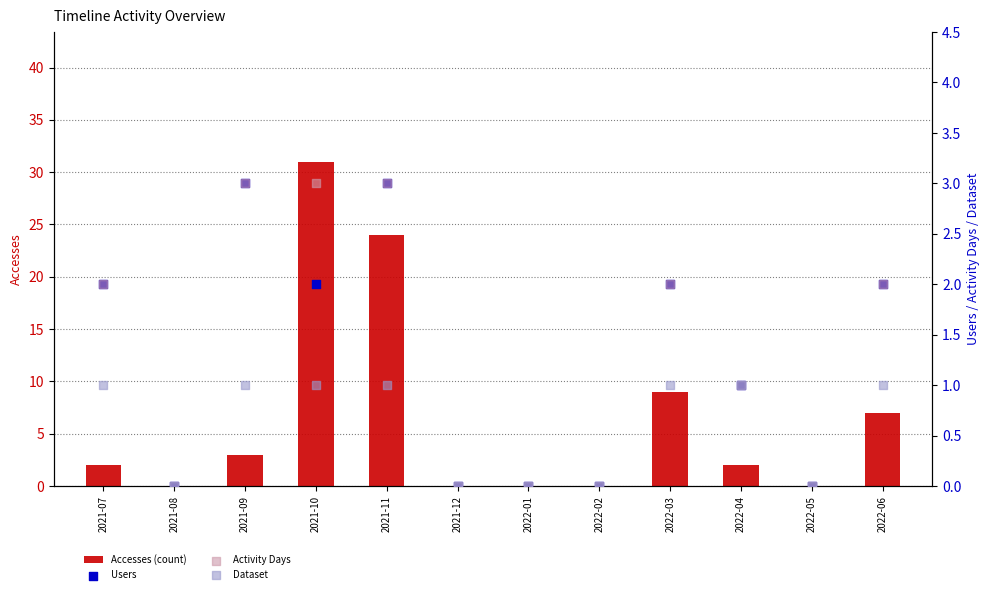

At which category is the sum across all series the highest?

2021-10